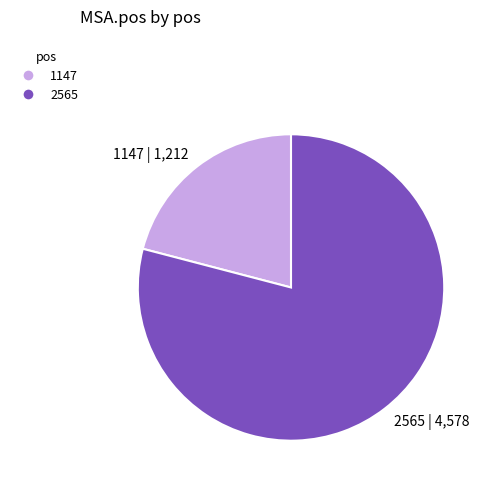

Rank the categories by value from lowest to highest.

1147, 2565